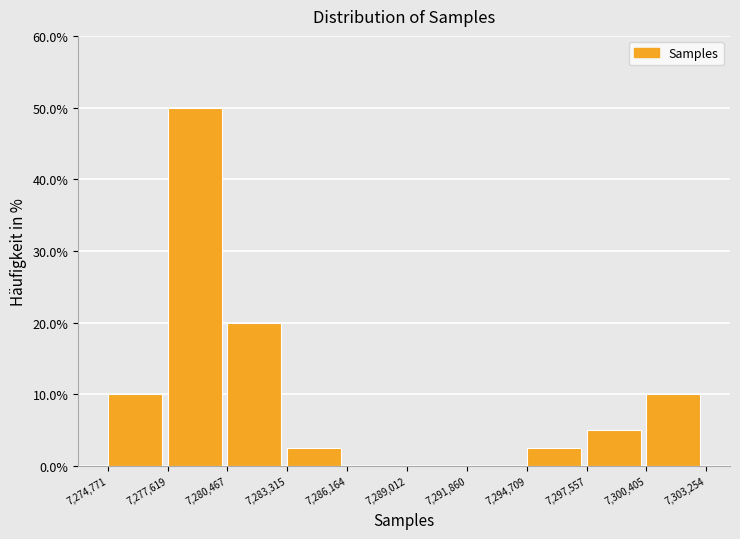

How tall is the bar that spans 7,297,557 to 7,300,405 on the x-axis? The values are not printed on the chart, so give them approximately, as read against the axis.

5